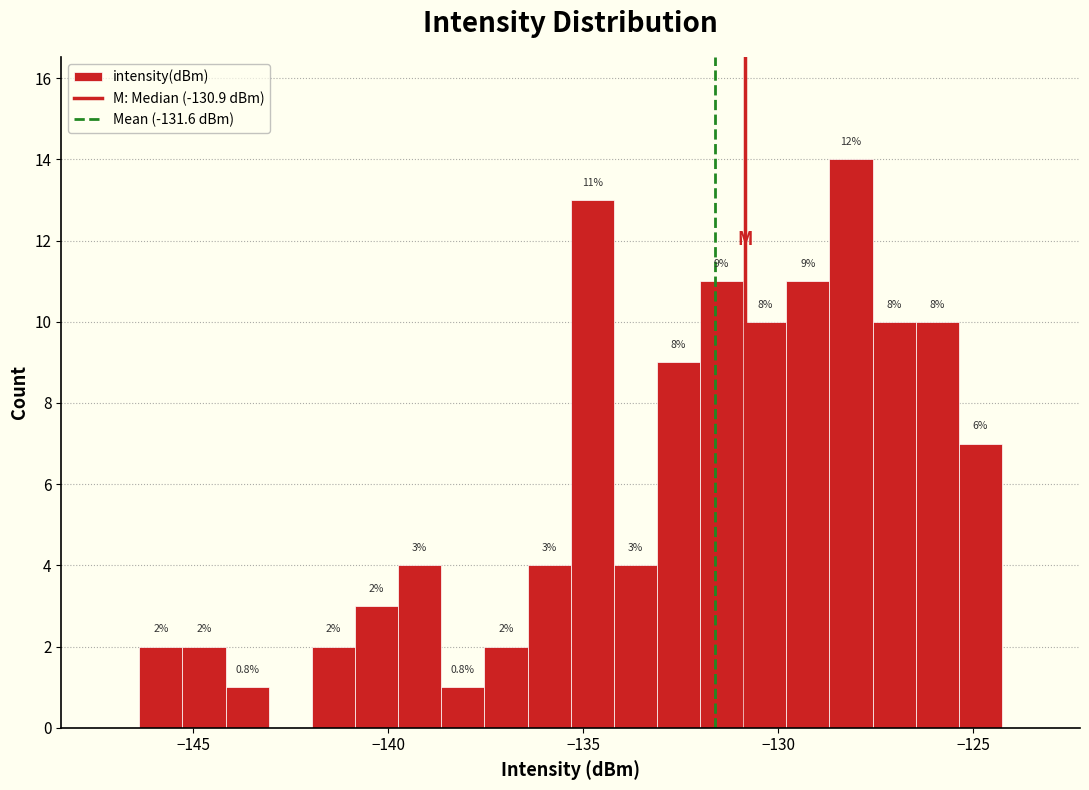

Read against the x-axis, roughly where is the centre of the tallest bar?

-128.0